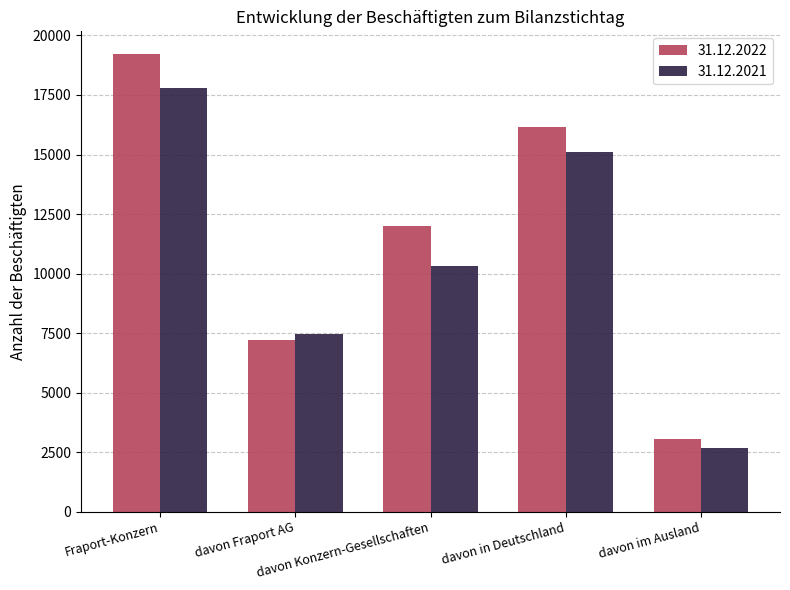

List the series in order of their overall mean, highest first.

31.12.2022, 31.12.2021